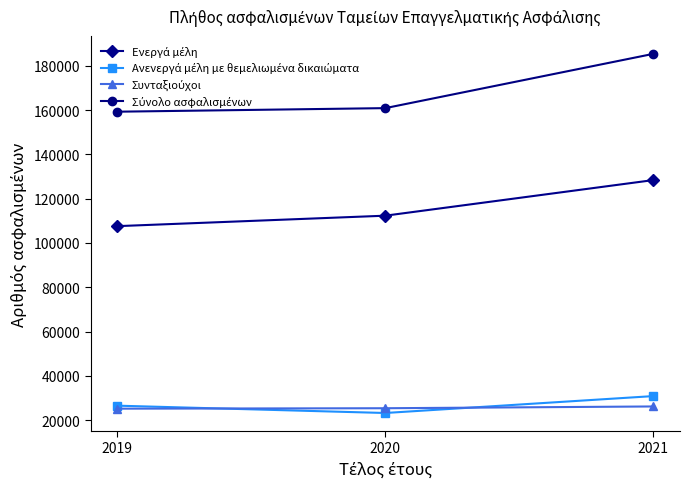

What is the total value across all series at 2021?

370804